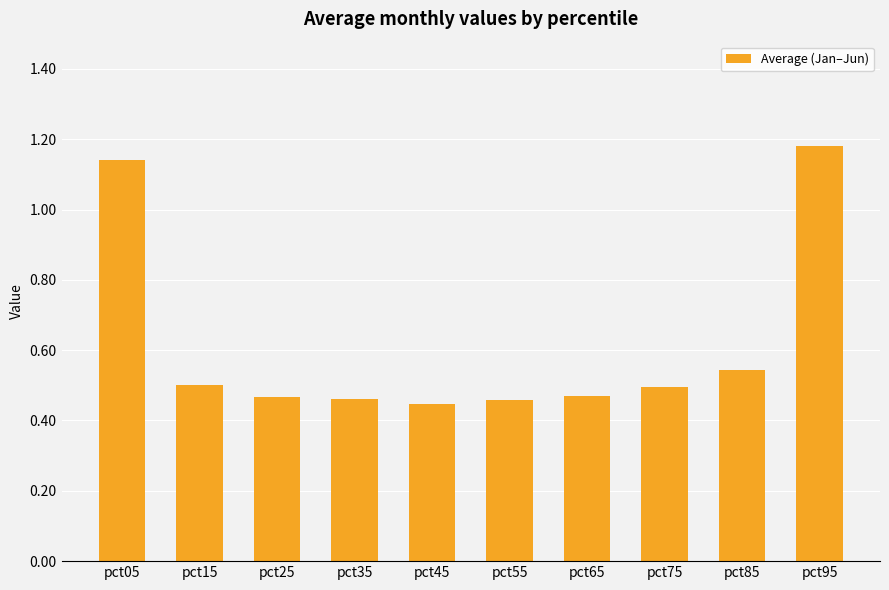

How many values are between 0 and 1?

8